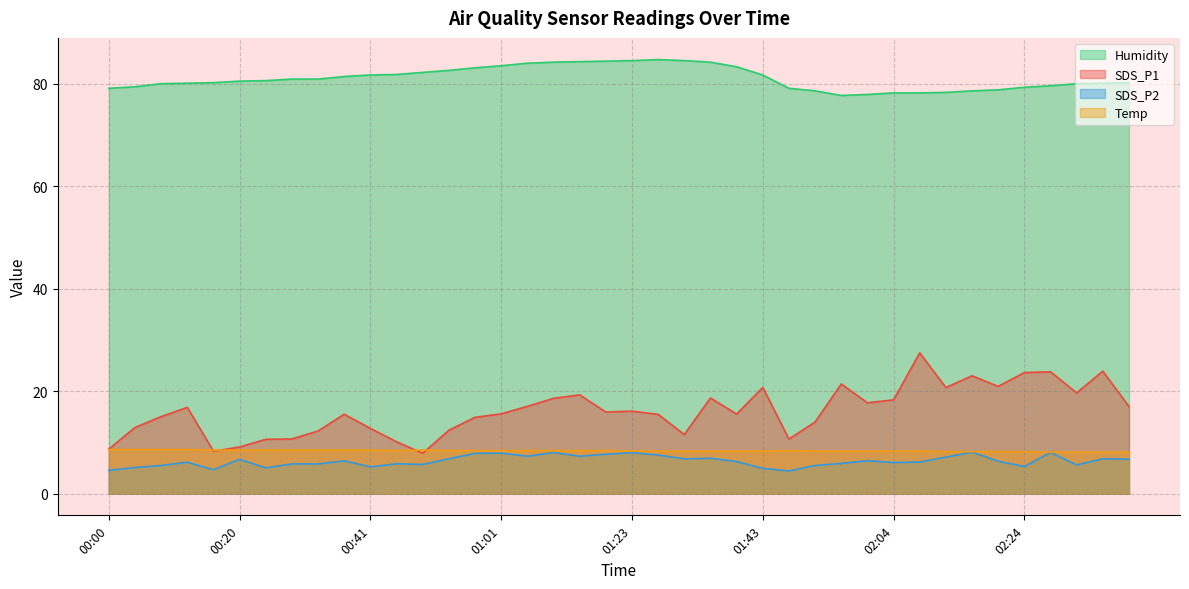

What is the total value across all series at 01:01?

115.4